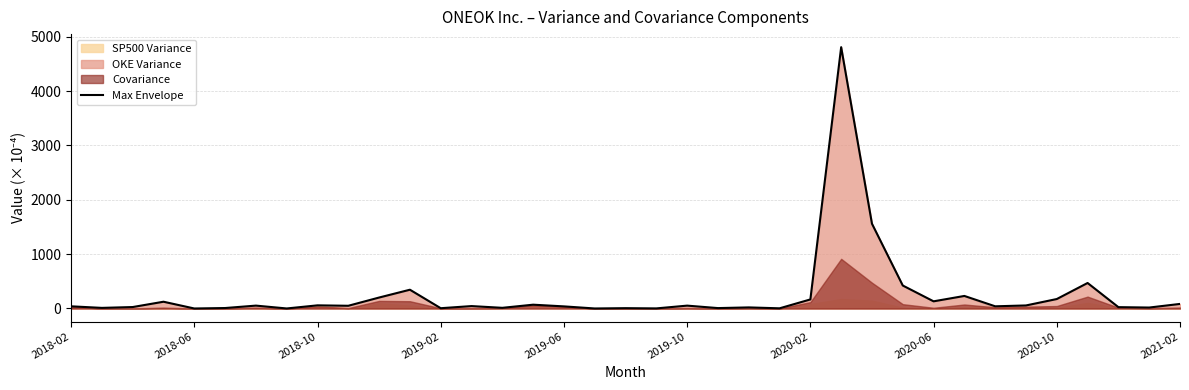

The value at 29 is 230.9. True or false?

True